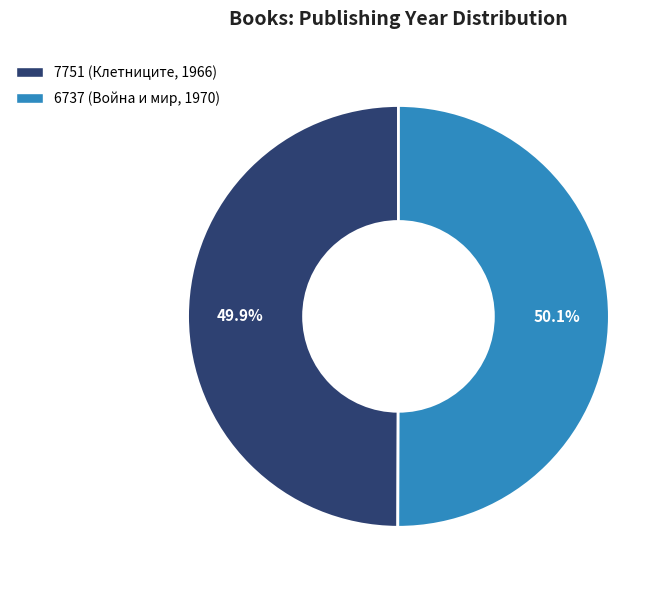

Does any single category account for the majority?

Yes